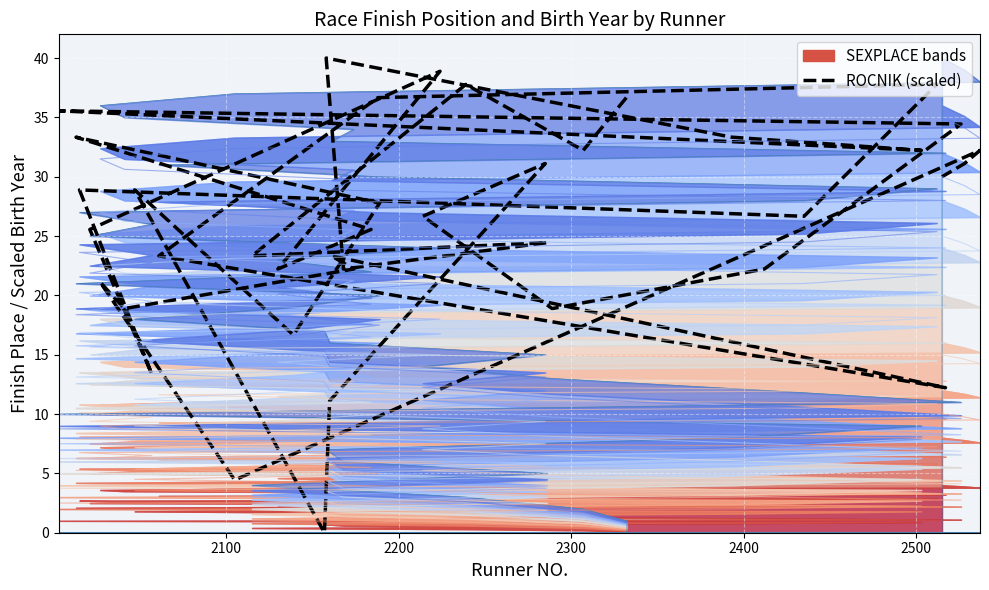

How many data points are less than 26?

19